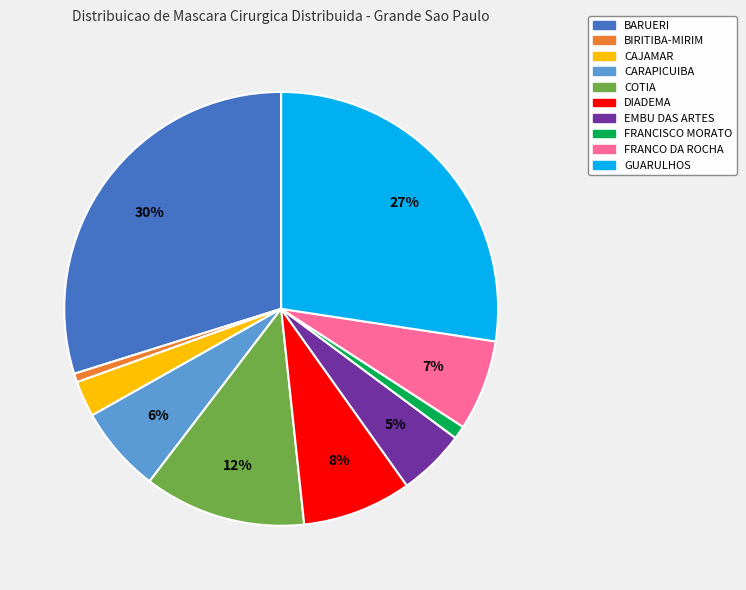

How many segments does this pie chart have?

10